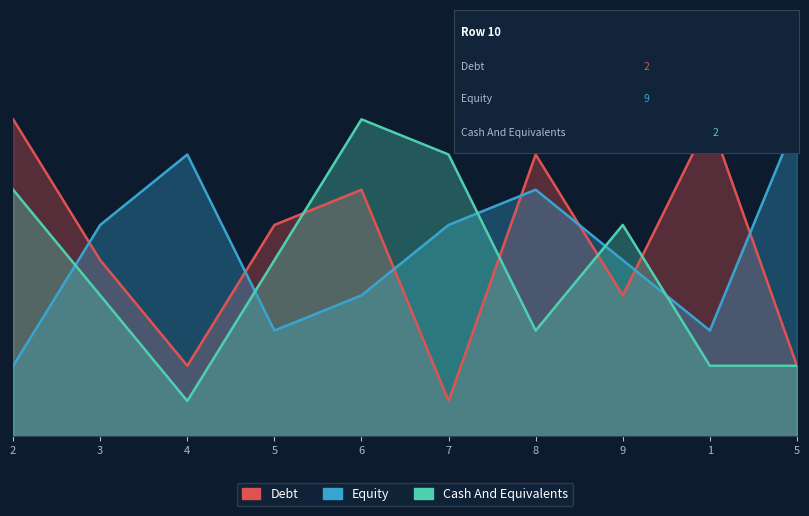

Count the number of data series in this chart.

3